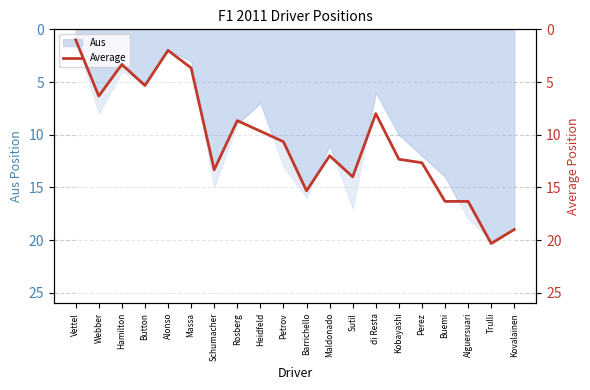

What value does the data have at Vettel?

1.0